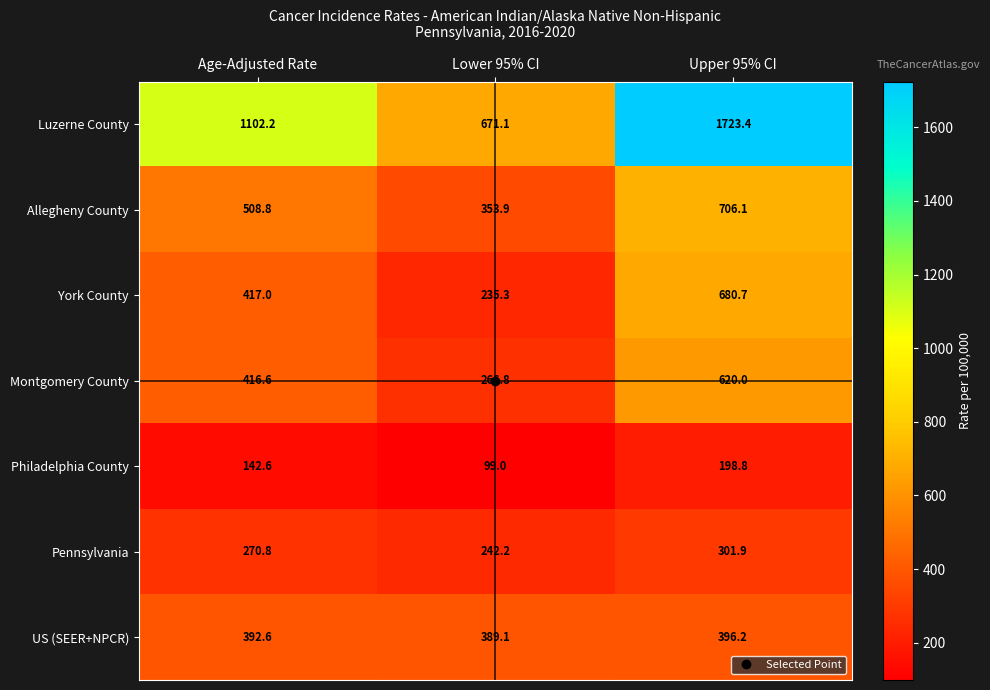

What is the minimum value shown in the chart?

99.0